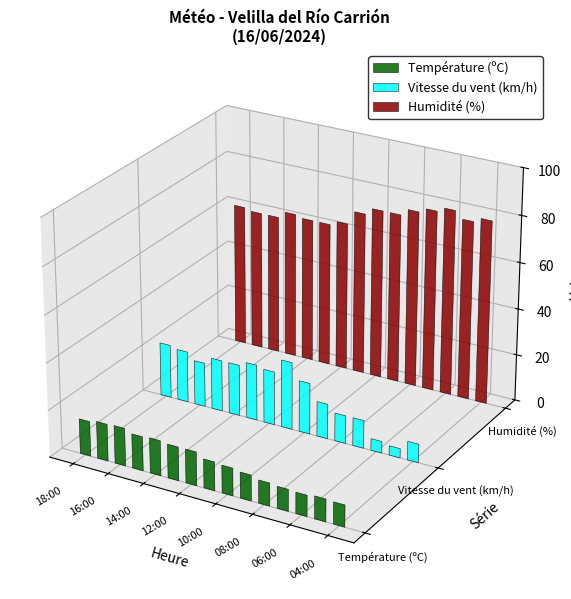

Reading right to left, list all the values displayed in this chart.

Température (ºC): 9.3	9.6	9.0	9.3	9.8	11.0	11.8	12.3	14.4	14.4	15.0	14.6	16.1	15.8	14.9
Vitesse du vent (km/h): 8.0	4.0	5.0	12.0	12.0	15.0	22.0	29.0	23.0	24.0	22.0	22.0	19.0	22.0	23.0
Humidité (%): 79.0	77.0	80.0	78.0	76.0	73.0	73.0	70.0	64.0	62.0	62.0	63.0	60.0	60.0	61.0